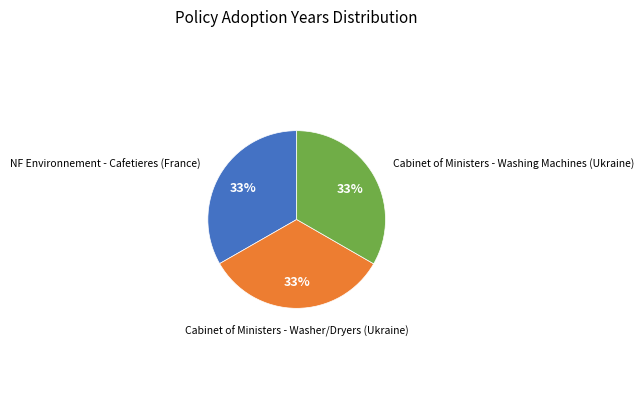

To the nearest percent, what is the average slice percentage?

33%